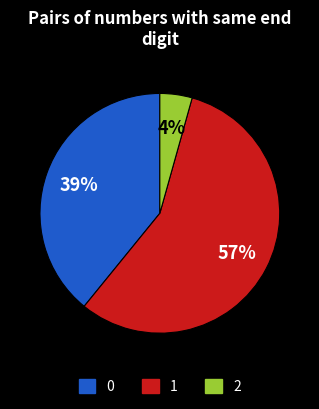

Rank the categories by value from highest to lowest.

1, 0, 2